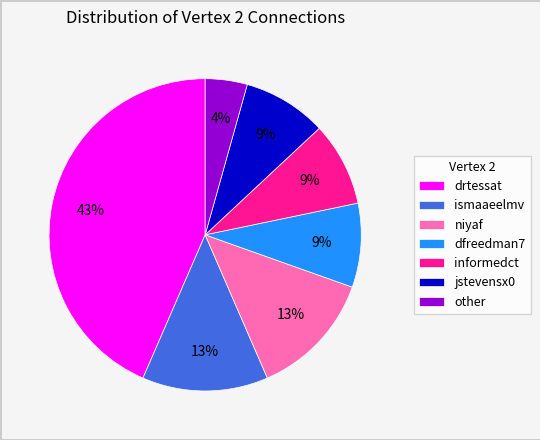

How many segments does this pie chart have?

7